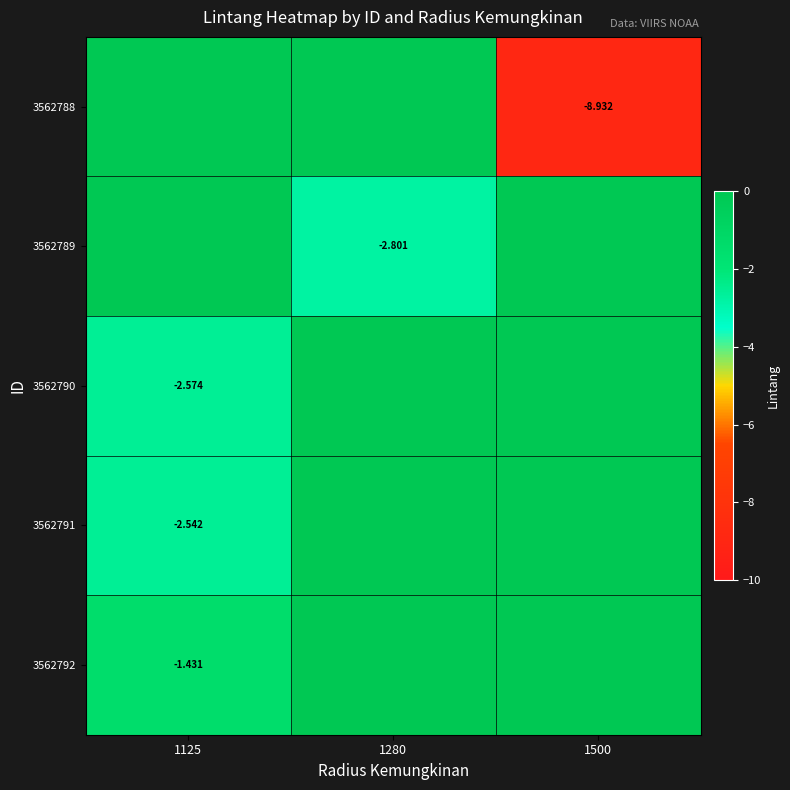

The 3562789 series shows 0.0 at 1500. True or false?

True